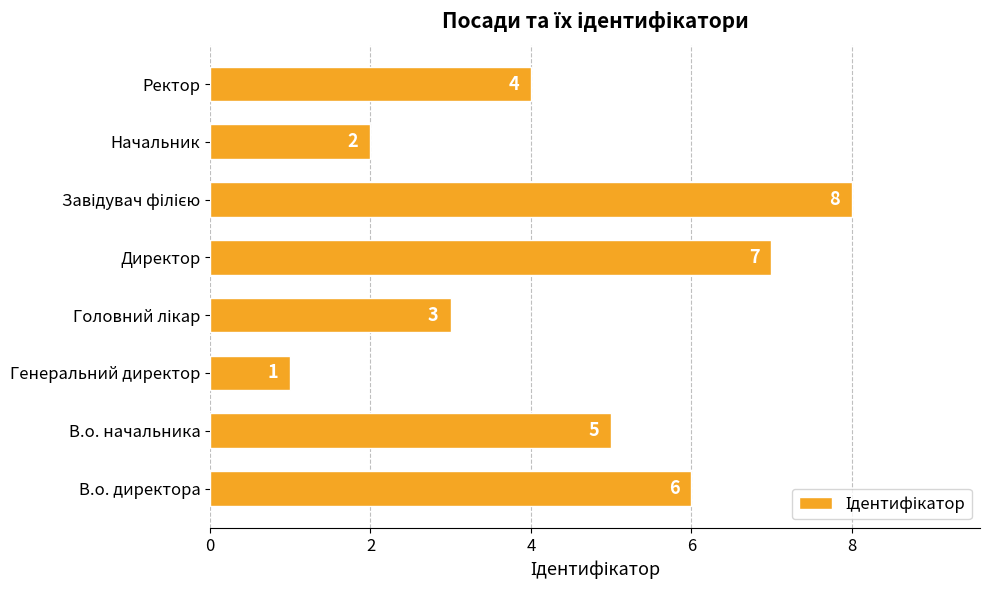

Is it true that the value at В.о. начальника is 5?

True